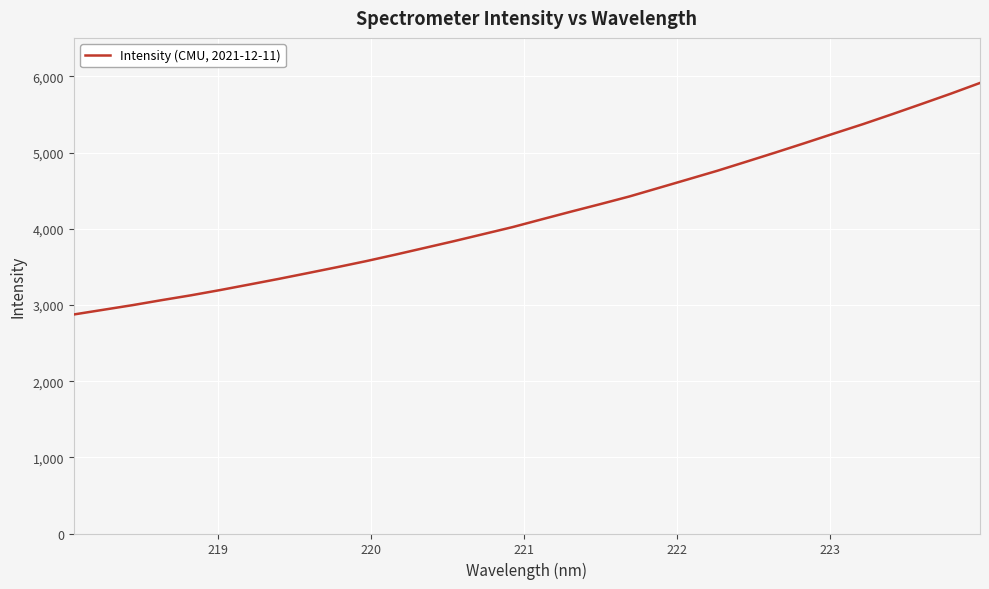

What is the smallest value displayed?

2875.5